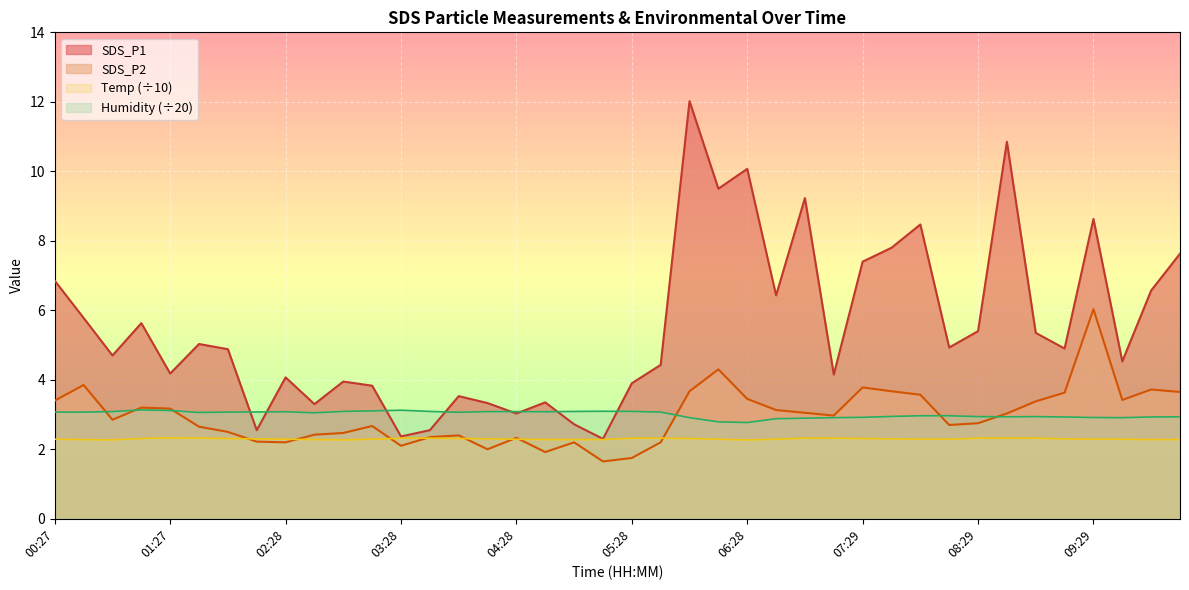

What are all the series names shown in the legend?

SDS_P1, SDS_P2, Temp (÷10), Humidity (÷20)